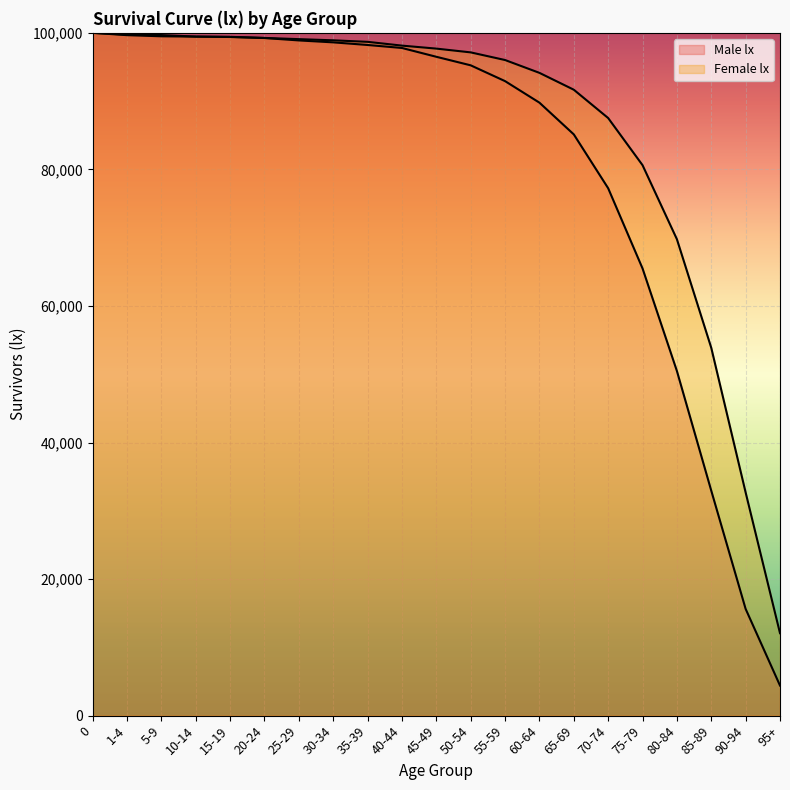

What are all the series names shown in the legend?

Male lx, Female lx